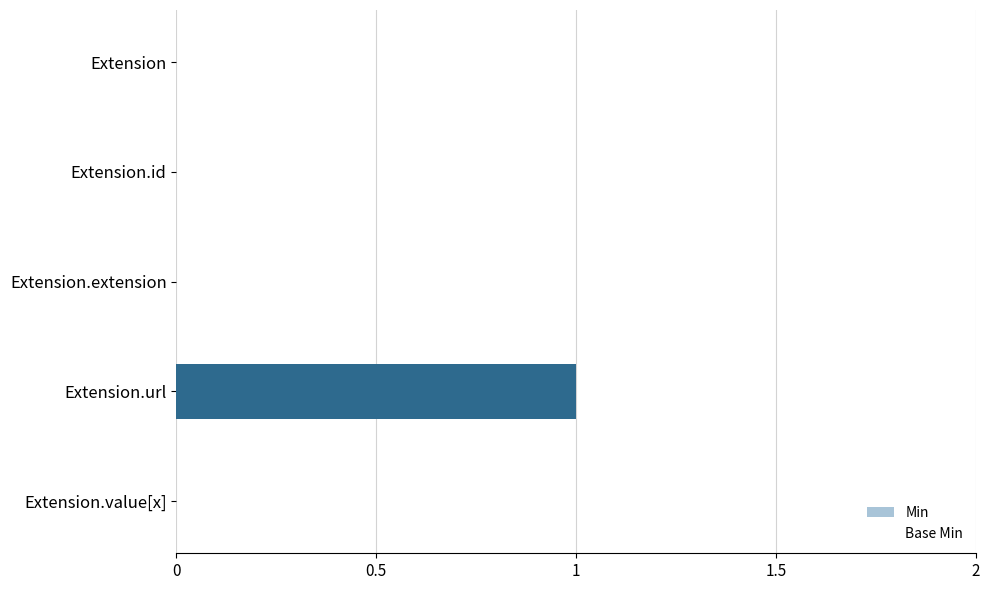

At which category does the chart reach its peak across all series?

Extension.url